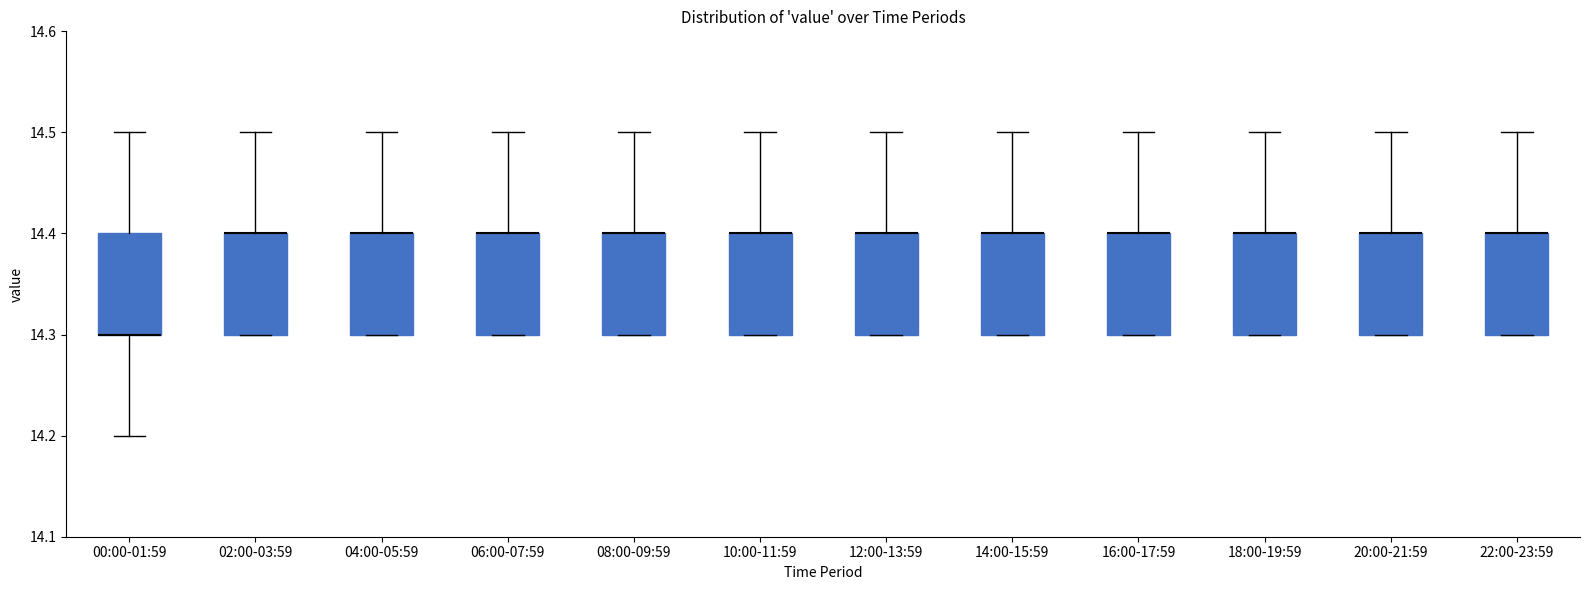

Reading left to right, read every box against the y-axis: the position of its median line, the range the box covers, and the ends of its whiskers. The values are not printed on the chart, so give them approximately, as read against the axis.

00:00-01:59: median 14.3 (drawn on the box's lower edge), box 14.3 to 14.4, whiskers 14.2 to 14.5
02:00-03:59: median 14.4 (drawn on the box's upper edge), box 14.3 to 14.4, whiskers 14.3 to 14.5
04:00-05:59: median 14.4 (drawn on the box's upper edge), box 14.3 to 14.4, whiskers 14.3 to 14.5
06:00-07:59: median 14.4 (drawn on the box's upper edge), box 14.3 to 14.4, whiskers 14.3 to 14.5
08:00-09:59: median 14.4 (drawn on the box's upper edge), box 14.3 to 14.4, whiskers 14.3 to 14.5
10:00-11:59: median 14.4 (drawn on the box's upper edge), box 14.3 to 14.4, whiskers 14.3 to 14.5
12:00-13:59: median 14.4 (drawn on the box's upper edge), box 14.3 to 14.4, whiskers 14.3 to 14.5
14:00-15:59: median 14.4 (drawn on the box's upper edge), box 14.3 to 14.4, whiskers 14.3 to 14.5
16:00-17:59: median 14.4 (drawn on the box's upper edge), box 14.3 to 14.4, whiskers 14.3 to 14.5
18:00-19:59: median 14.4 (drawn on the box's upper edge), box 14.3 to 14.4, whiskers 14.3 to 14.5
20:00-21:59: median 14.4 (drawn on the box's upper edge), box 14.3 to 14.4, whiskers 14.3 to 14.5
22:00-23:59: median 14.4 (drawn on the box's upper edge), box 14.3 to 14.4, whiskers 14.3 to 14.5